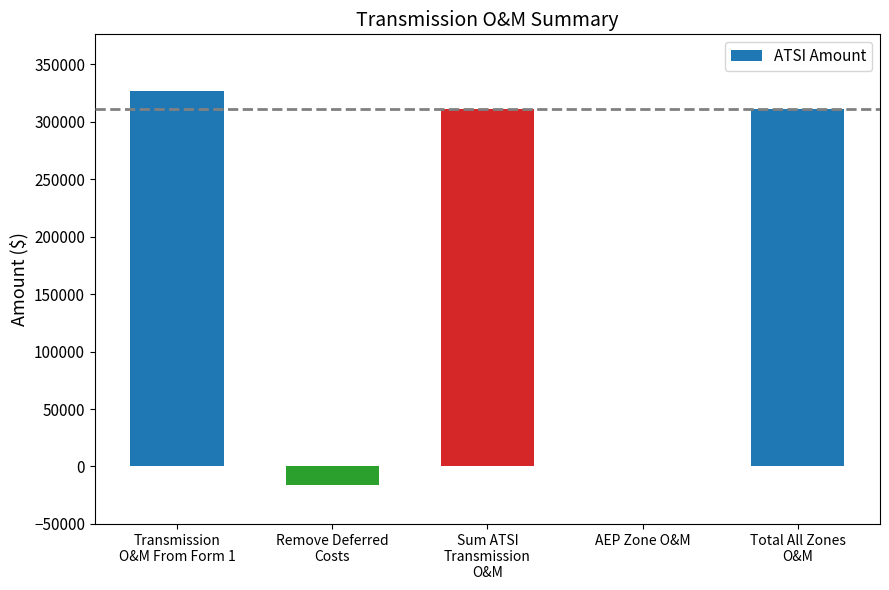

What is the ratio of the value at Total All Zones
O&M to the value at Sum ATSI
Transmission
O&M?

1.0